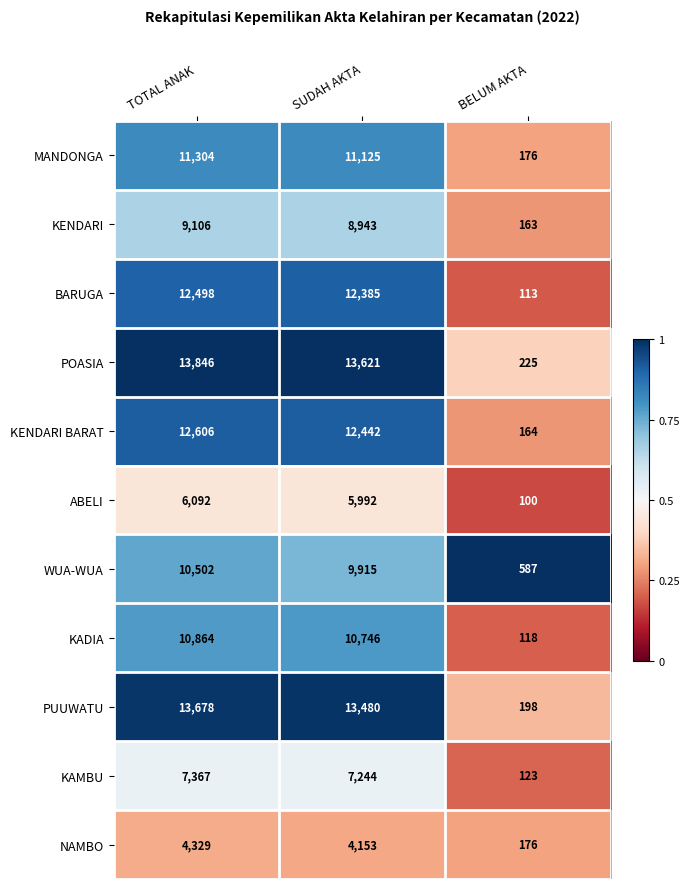

At which label is POASIA closest to 7035?

SUDAH AKTA